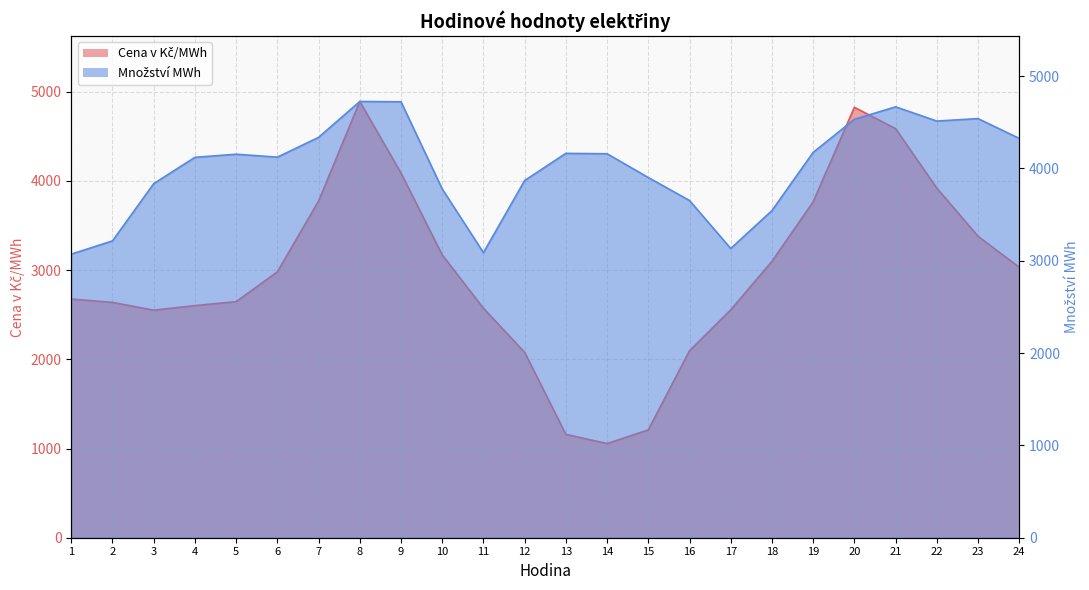

Which label corresponds to the largest value in the chart?

8